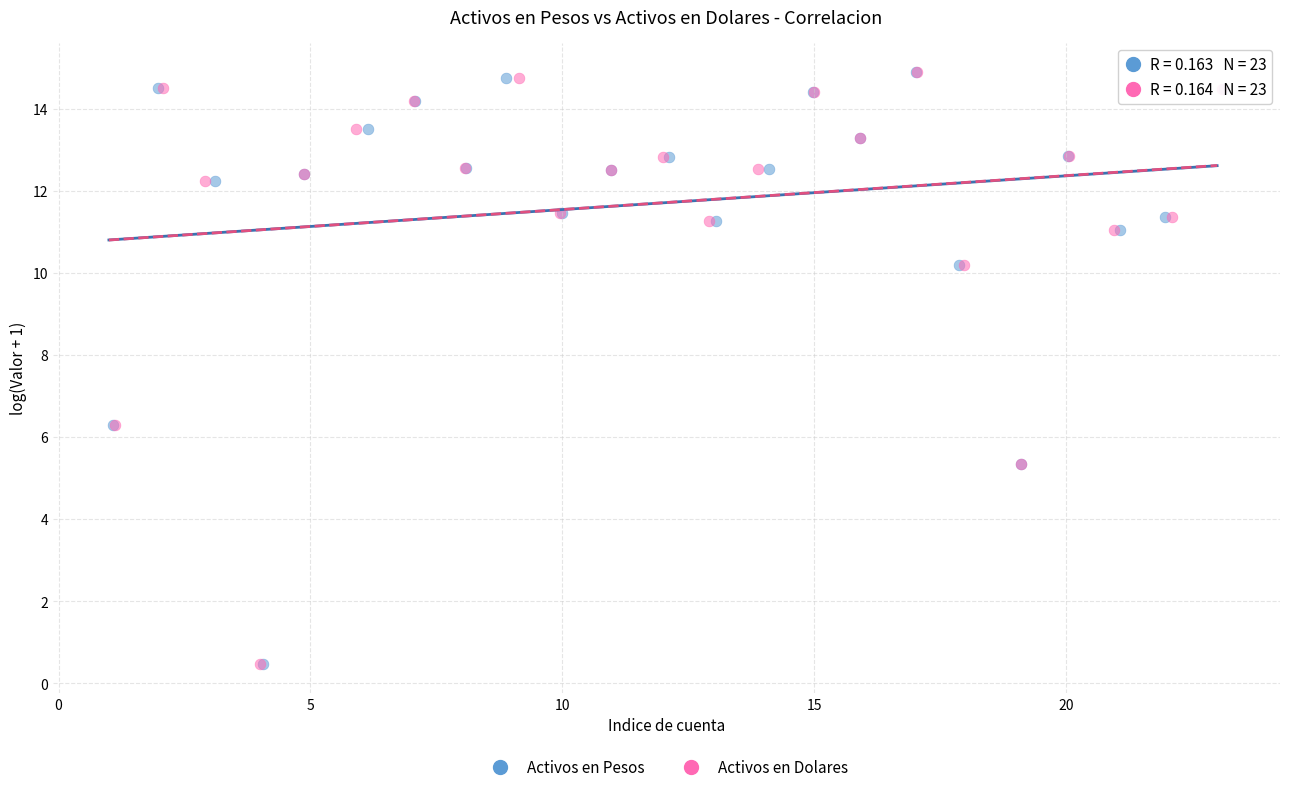

What are all the series names shown in the legend?

Activos en Pesos, Activos en Dolares